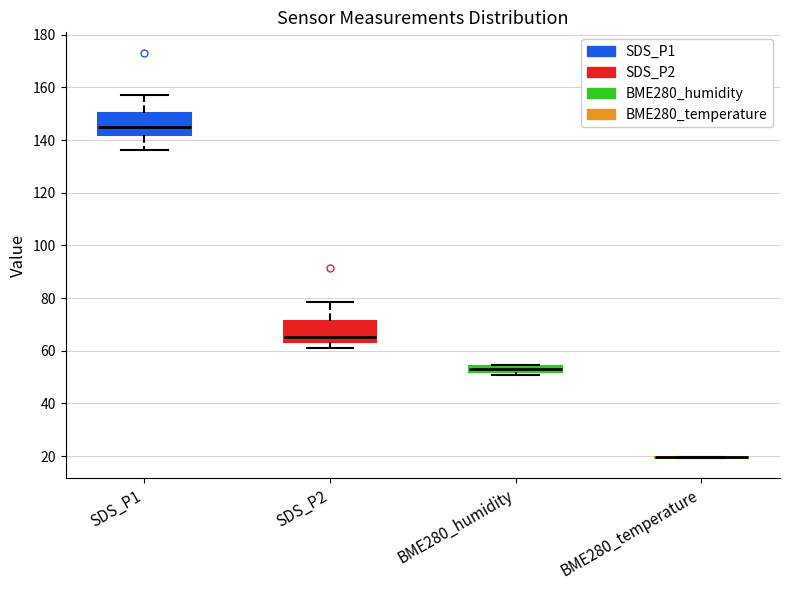

Where is the lower edge of the box for BME280_humidity on the y-axis? The values are not printed on the chart, so give them approximately, as read against the axis.

52